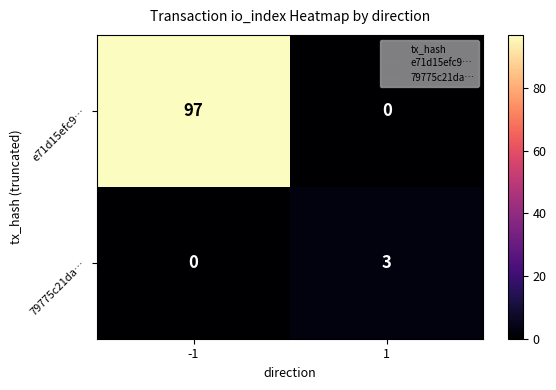

Rank the series at -1 from lowest to highest value.

79775c21da…, e71d15efc9…